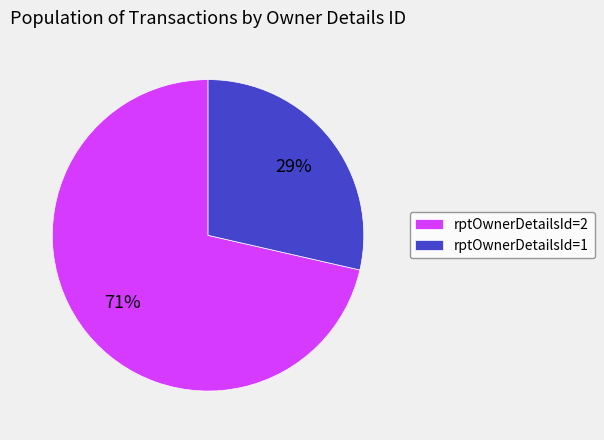

Count the number of slices in the pie.

2